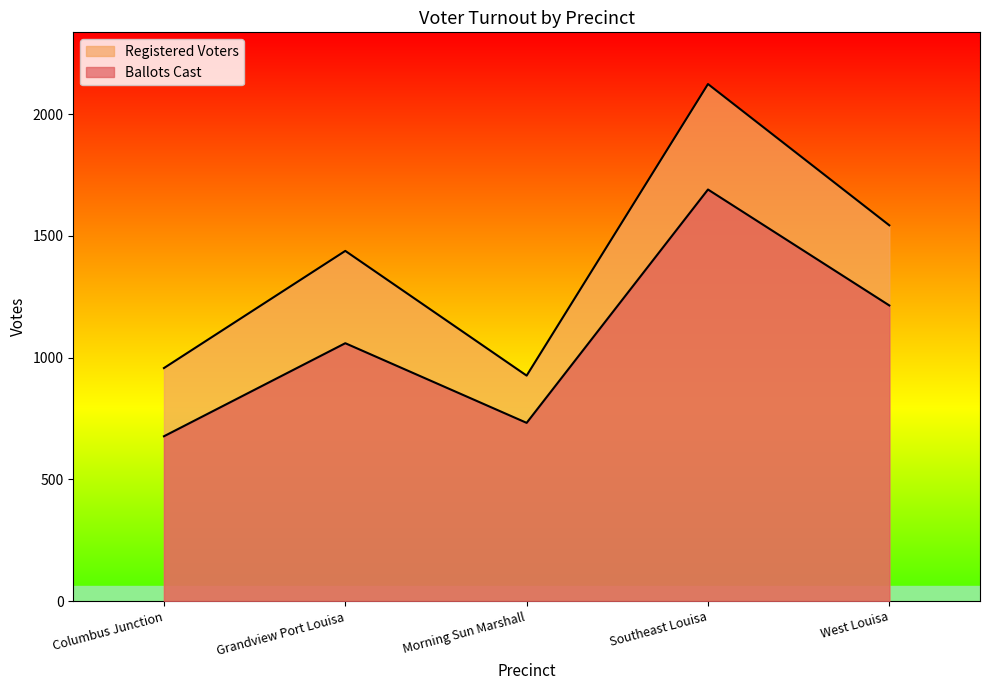

True or false: Registered Voters has a value of 3083 at Southeast Louisa.

False